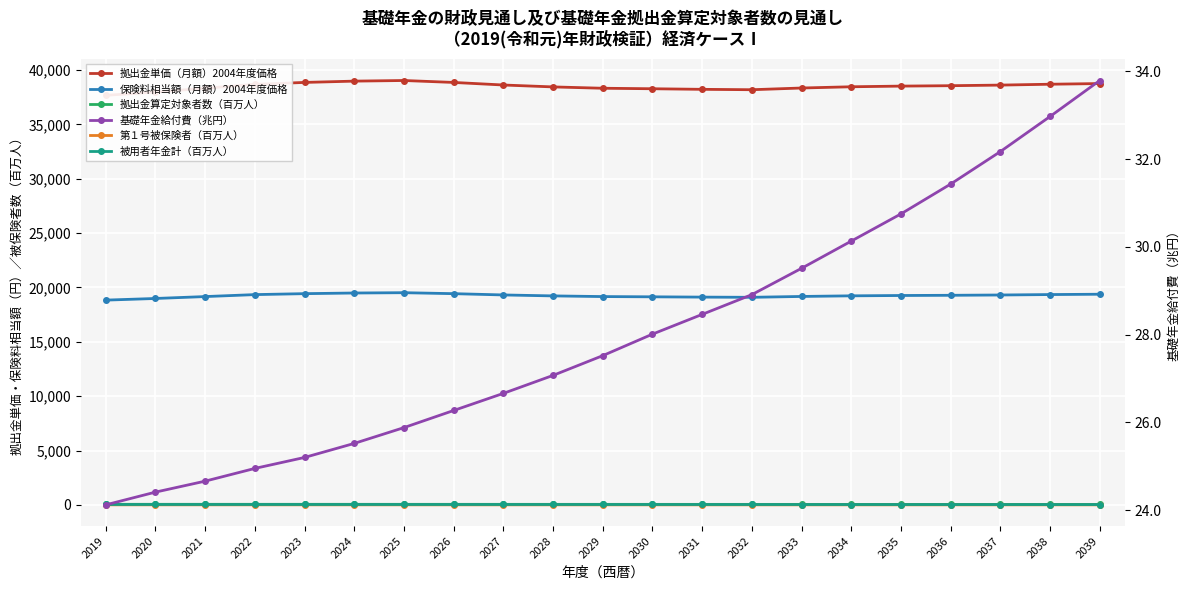

How many series are shown in this chart?

6